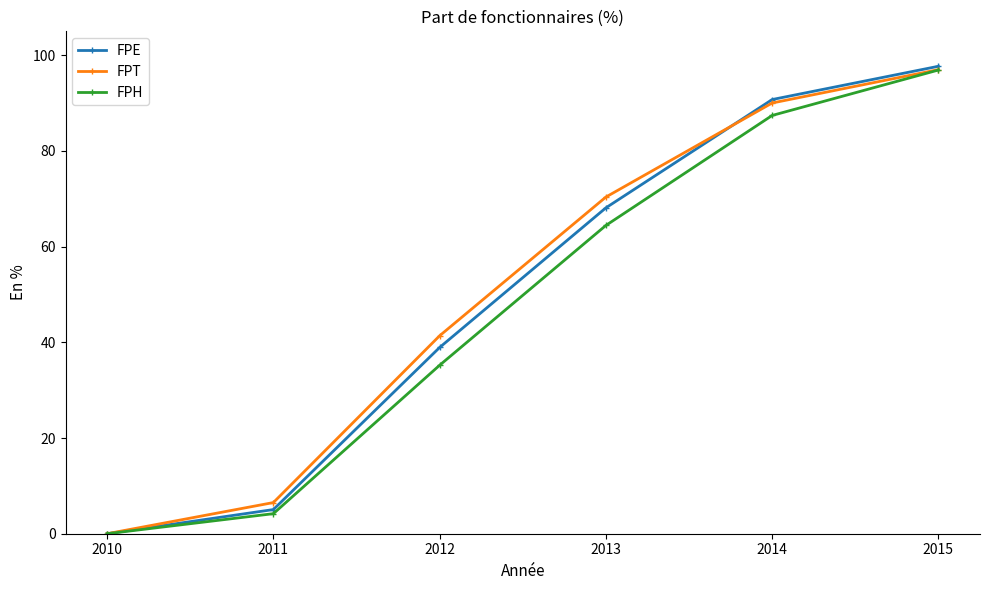

Between 2011 and 2012, which series saw the biggest shift?

FPT